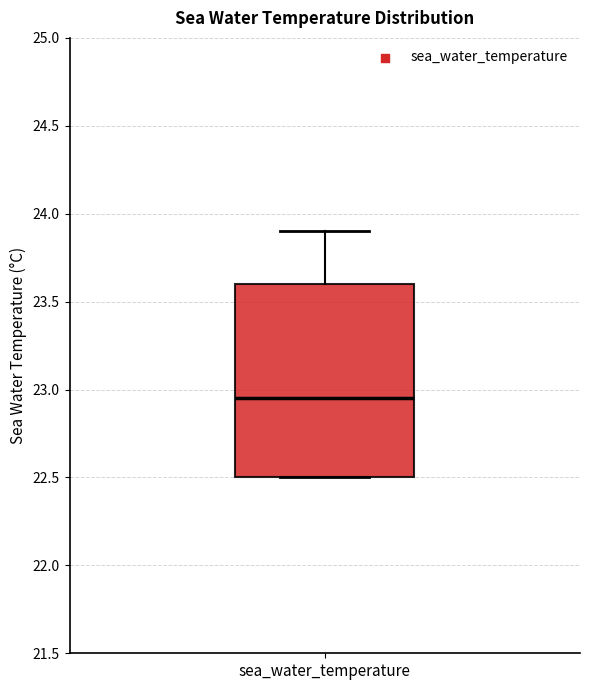

Transcribe this box plot: give where the median line is, the range the box spans, and where the two whiskers end, as read against the y-axis. The values are not printed on the chart, so give them approximately, as read against the axis.

median 22.95, box 22.50 to 23.60, whiskers 22.50 to 23.90